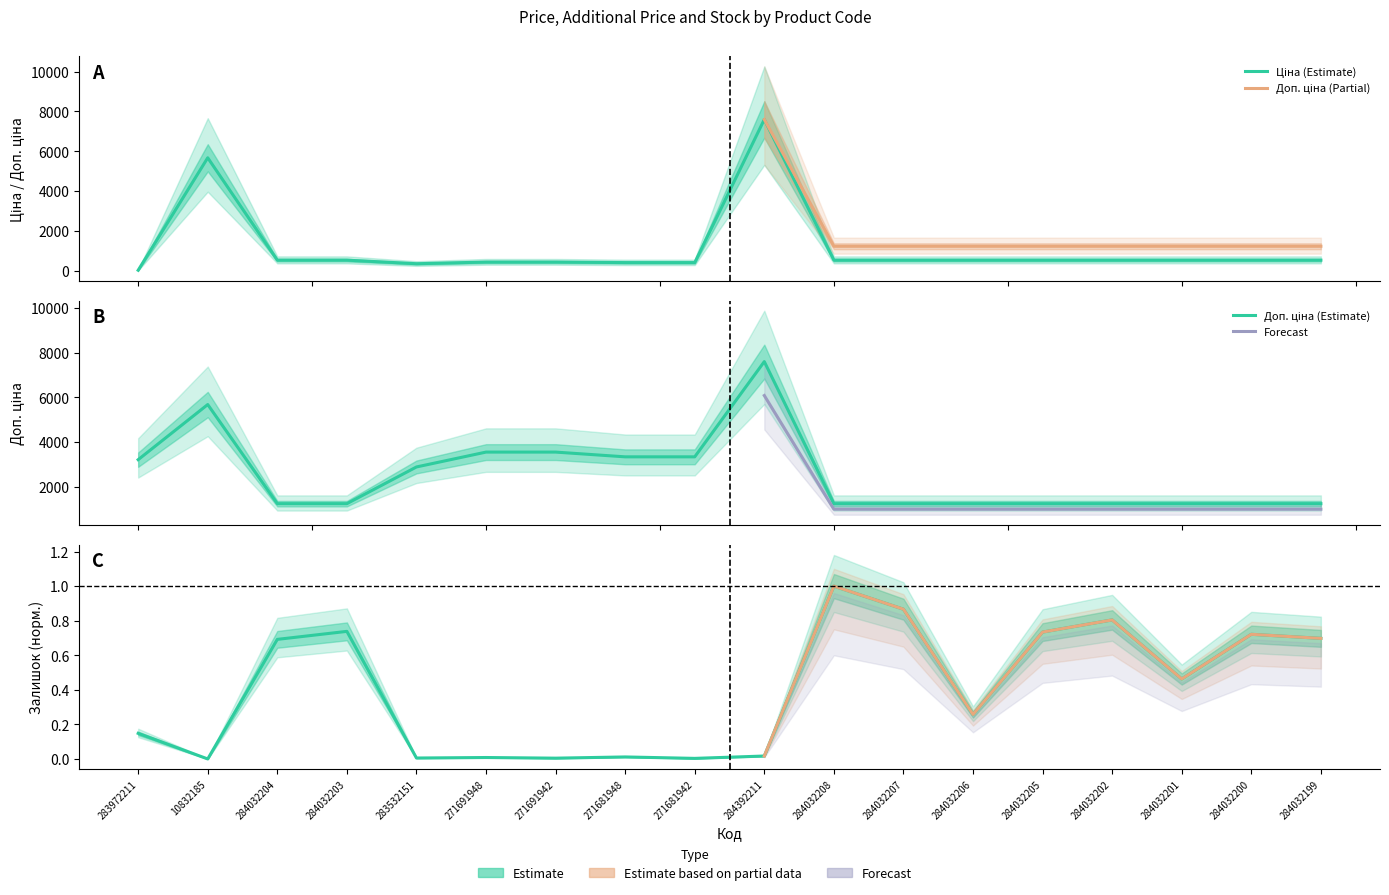

True or false: Залишок has a value of 0.0 at 284392211.

False